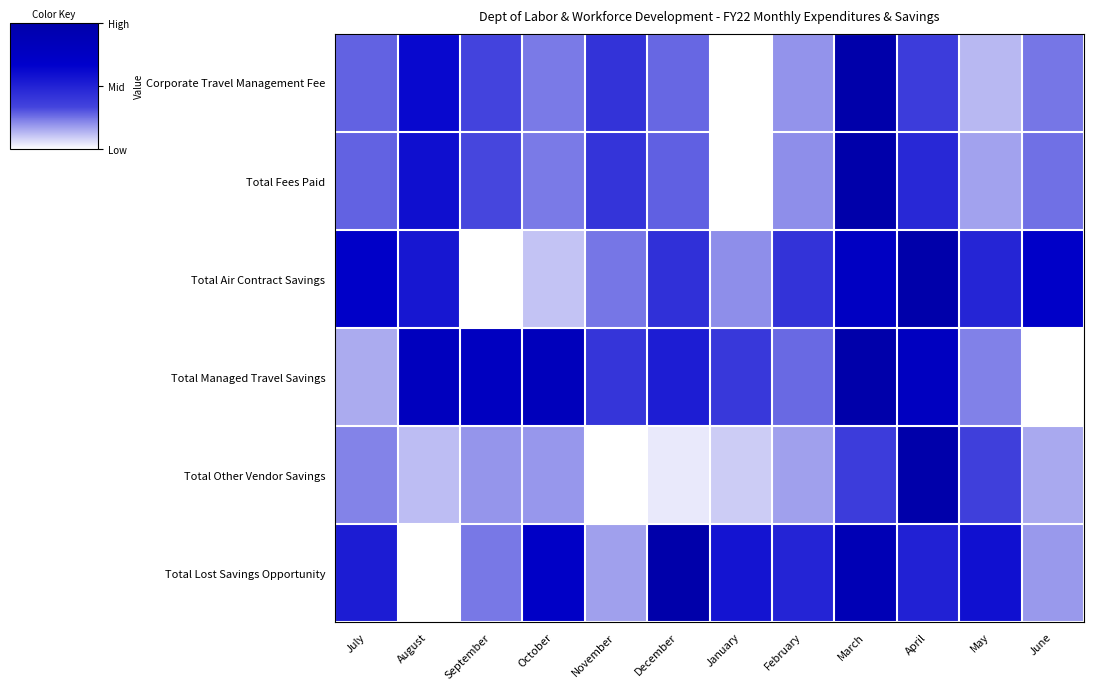

At which category does the chart reach its minimum across all series?

January